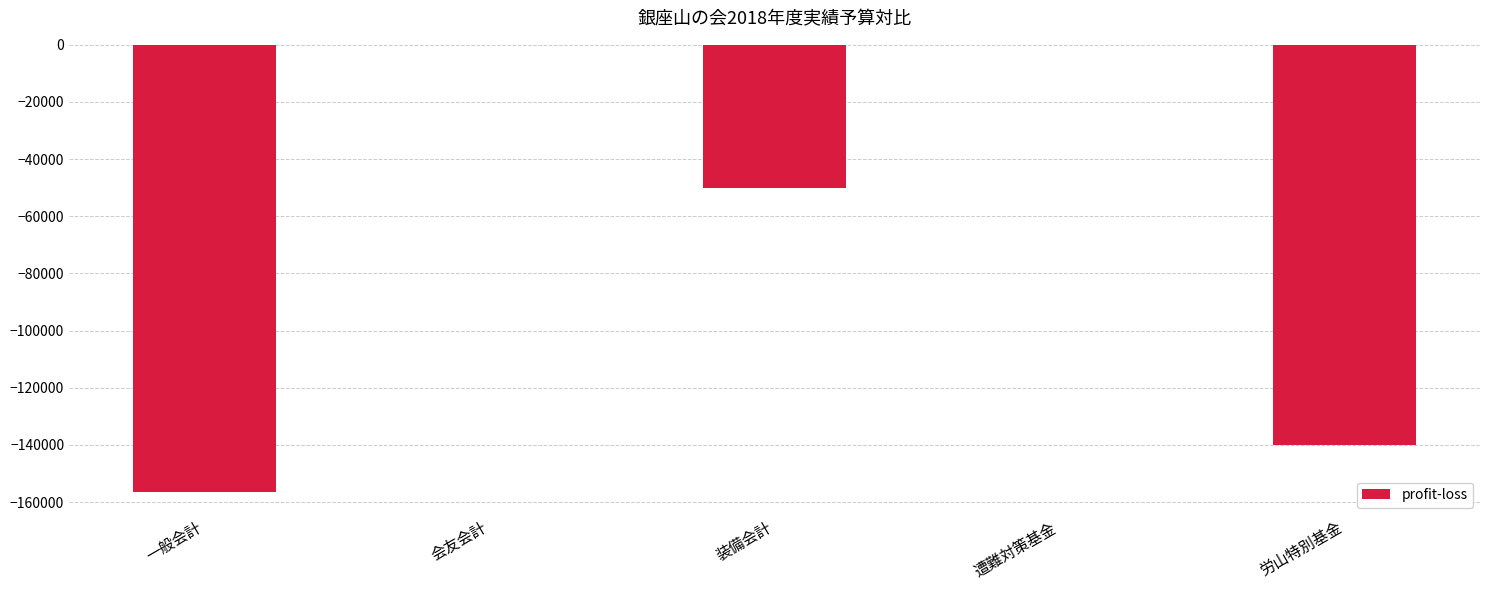

At which label is the value closest to -78300?

装備会計